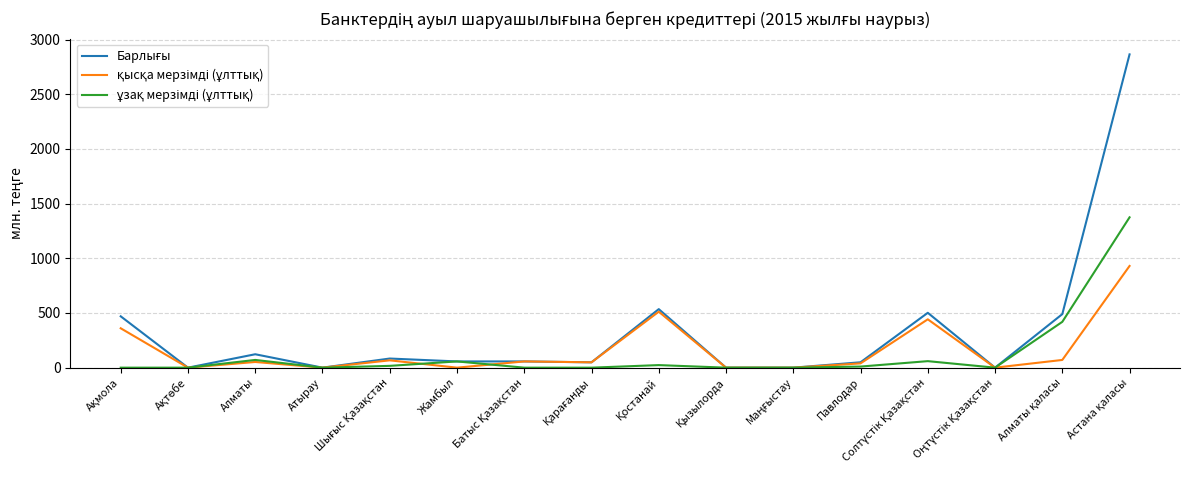

What is the greatest value displayed?

2864.5